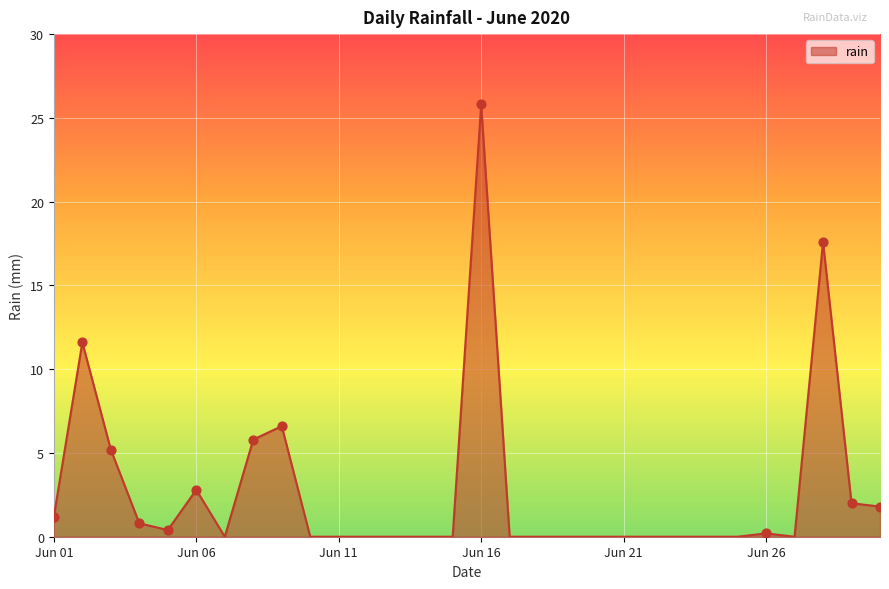

What is the difference between the maximum and minimum values?

25.8